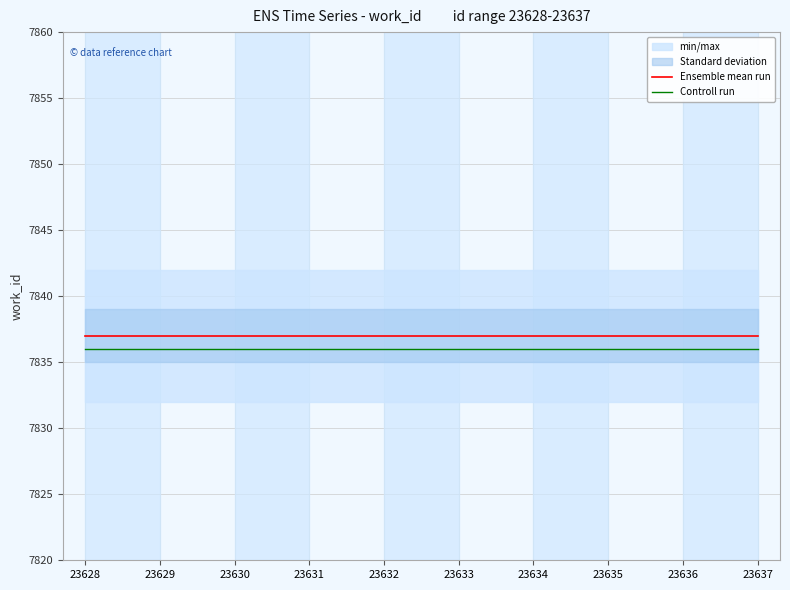

True or false: Controll run has a value of 11404 at 23634.

False